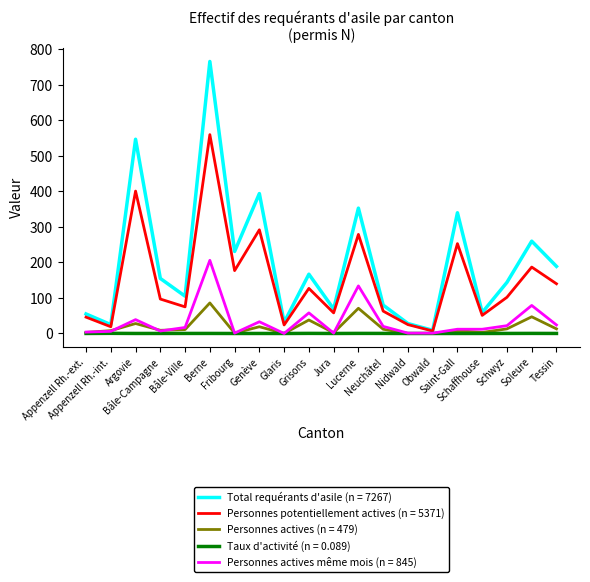

Which series has the largest total across all categories?

Total requérants d'asile (n = 7267)